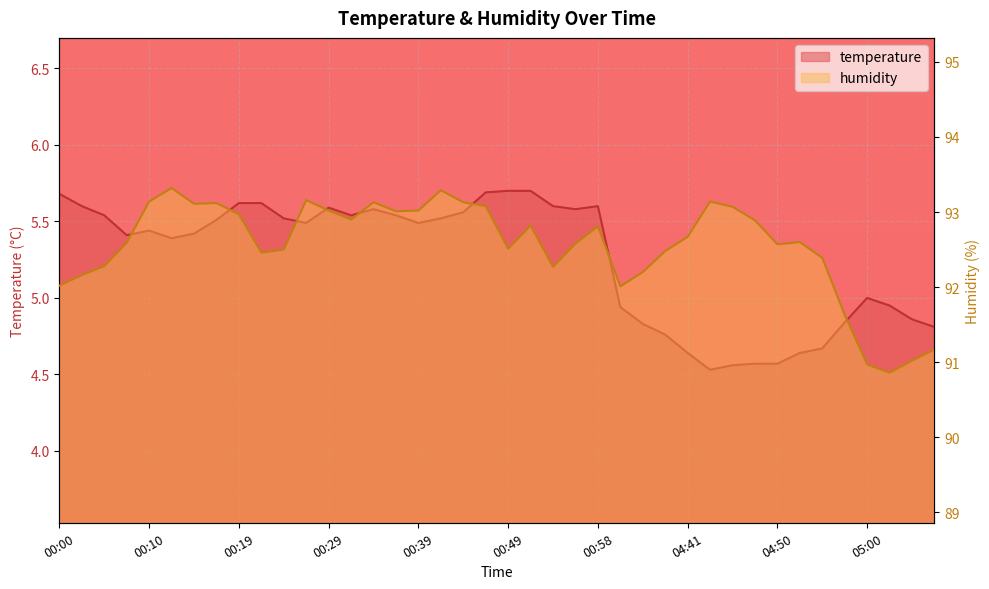

What are all the series names shown in the legend?

temperature, humidity